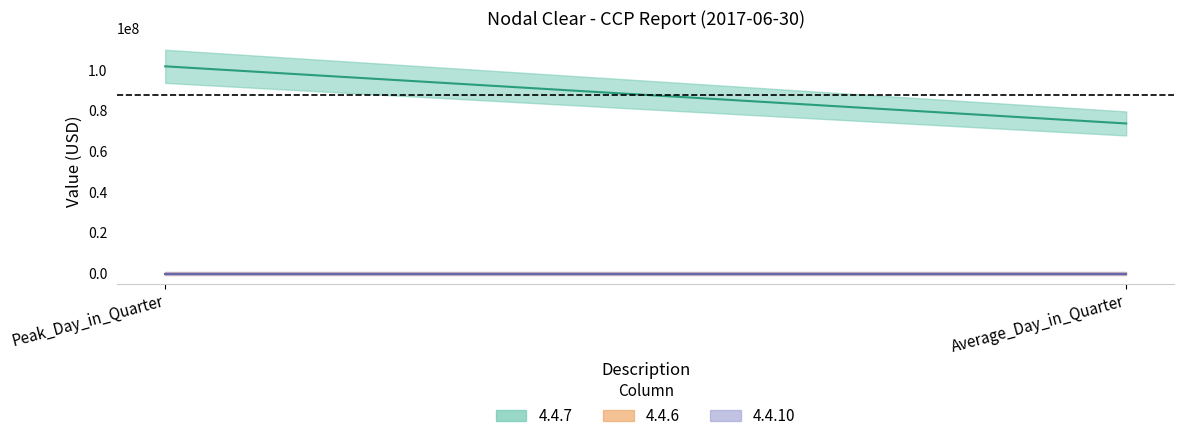

Reading right to left, what are all the values shown in this chart?

4.4.7: 73735994	101817199
4.4.6: 0	0
4.4.10: 0	0